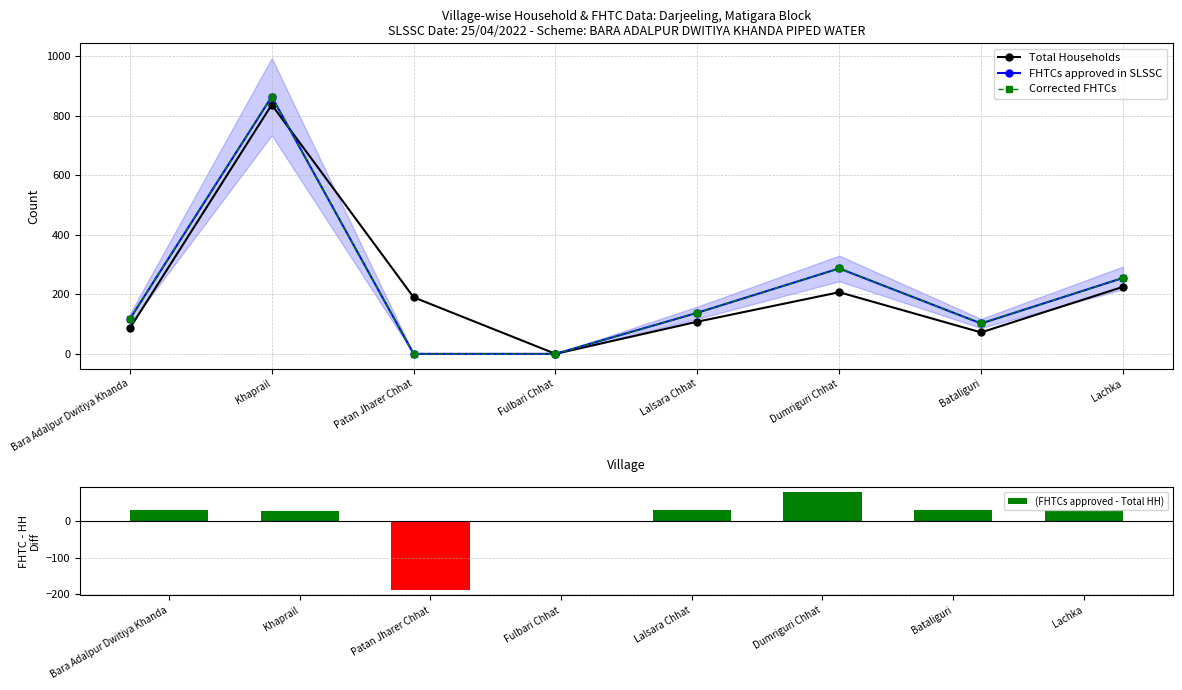

At how many categories does at least one series exceed 103?

6